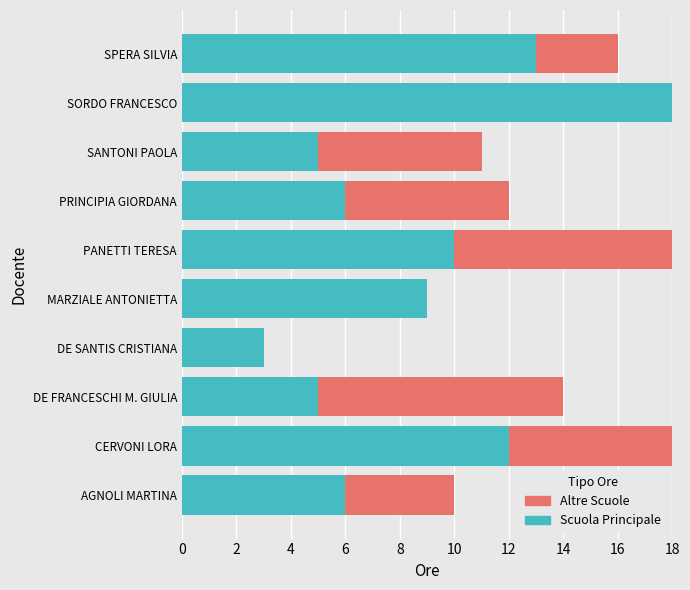

The Scuola Principale series shows 9 at SPERA SILVIA. True or false?

False